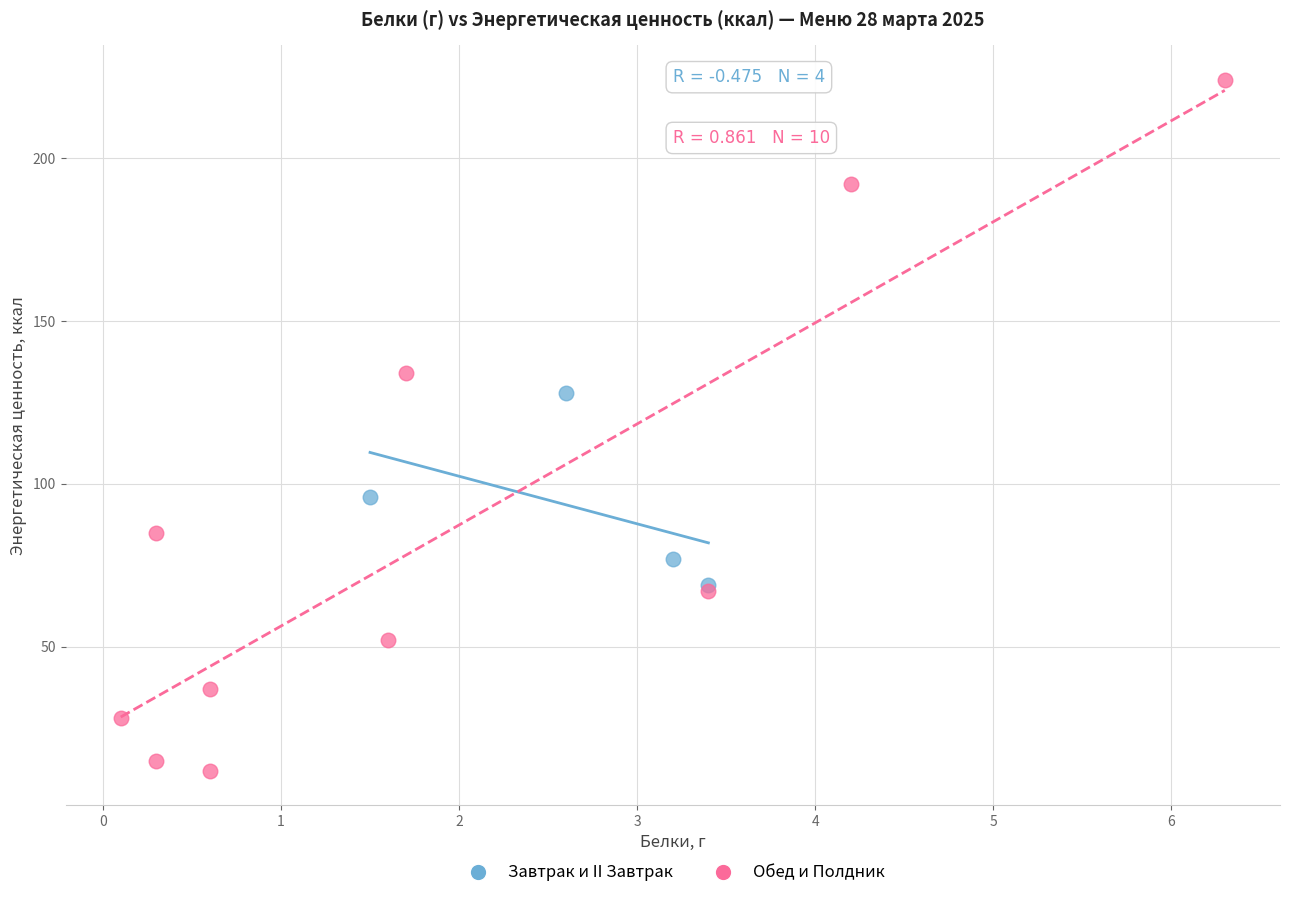

Which series reaches the maximum Y coordinate?

Обед и Полдник